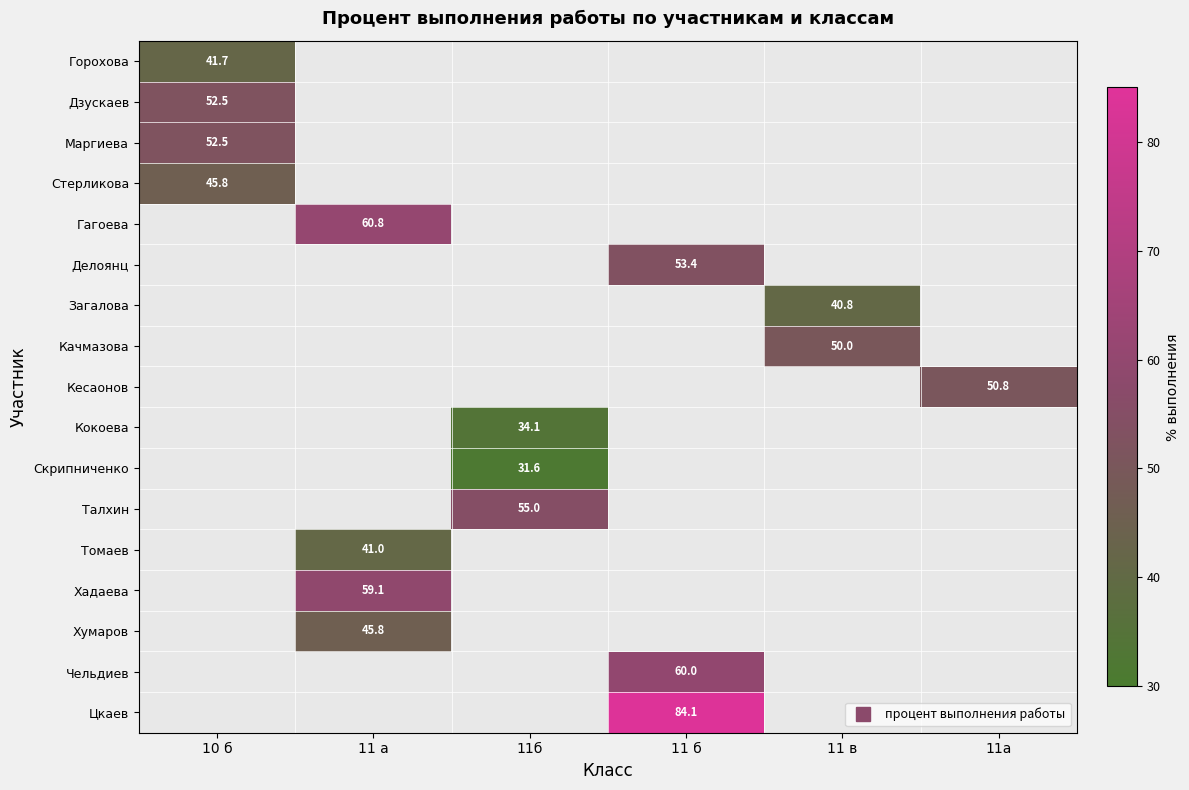

At which category does the chart reach its minimum across all series?

11б